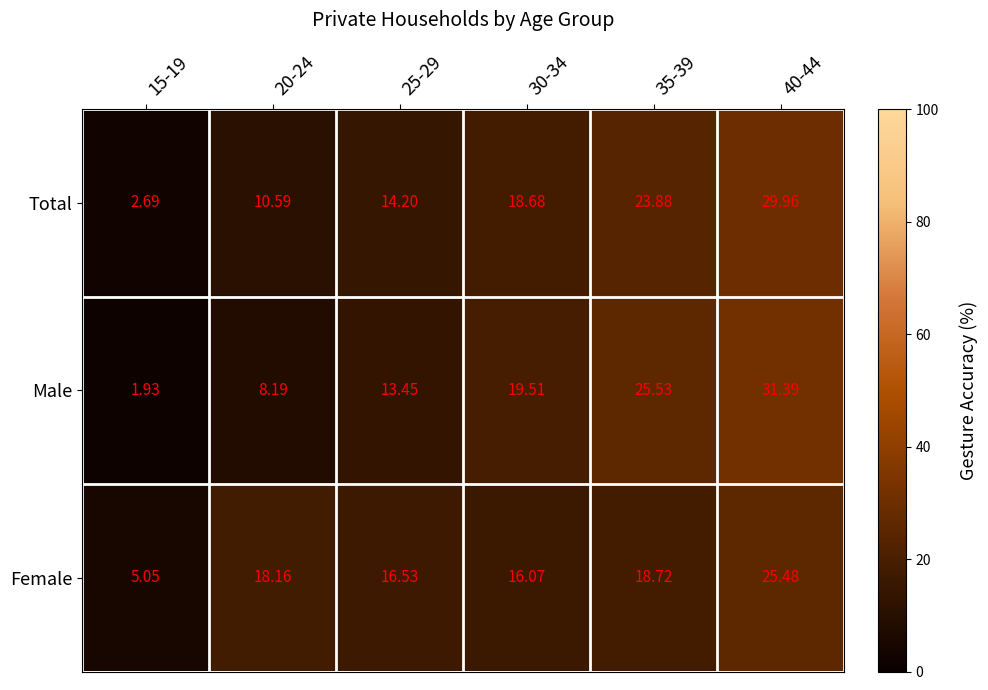

How many data points in Total are above 18?

3